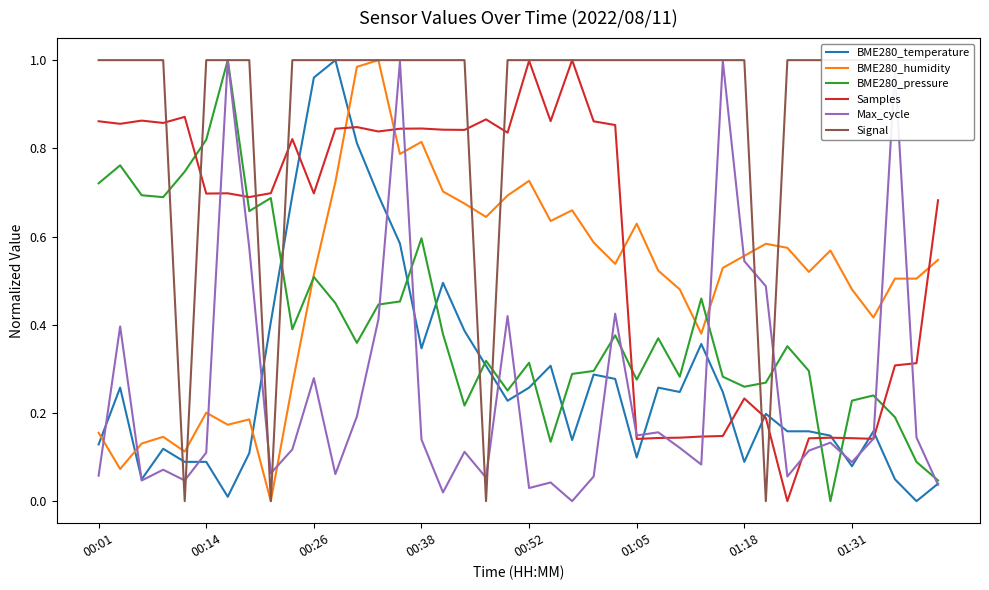

At which category is the sum across all series the highest?

14